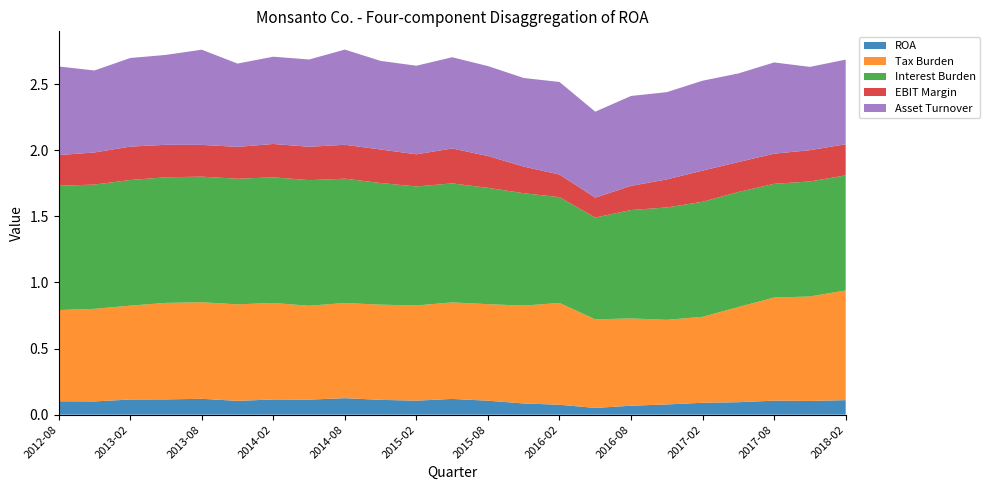

Reading left to right, transcribe all the data shown in this chart.

ROA: 0.1	0.1	0.1	0.1	0.1	0.1	0.1	0.1	0.1	0.1	0.1	0.1	0.1	0.1	0.1	0.1	0.1	0.1	0.1	0.1	0.1	0.1	0.1
Tax Burden: 0.7	0.7	0.7	0.7	0.7	0.7	0.7	0.7	0.7	0.7	0.7	0.7	0.7	0.7	0.8	0.7	0.7	0.6	0.7	0.7	0.8	0.8	0.8
Interest Burden: 0.9	0.9	0.9	0.9	0.9	0.9	0.9	0.9	0.9	0.9	0.9	0.9	0.9	0.8	0.8	0.8	0.8	0.8	0.9	0.9	0.9	0.9	0.9
EBIT Margin: 0.2	0.2	0.3	0.2	0.2	0.2	0.3	0.3	0.3	0.3	0.2	0.3	0.2	0.2	0.2	0.2	0.2	0.2	0.2	0.2	0.2	0.2	0.2
Asset Turnover: 0.7	0.6	0.7	0.7	0.7	0.6	0.7	0.7	0.7	0.7	0.7	0.7	0.7	0.7	0.7	0.7	0.7	0.7	0.7	0.7	0.7	0.6	0.6